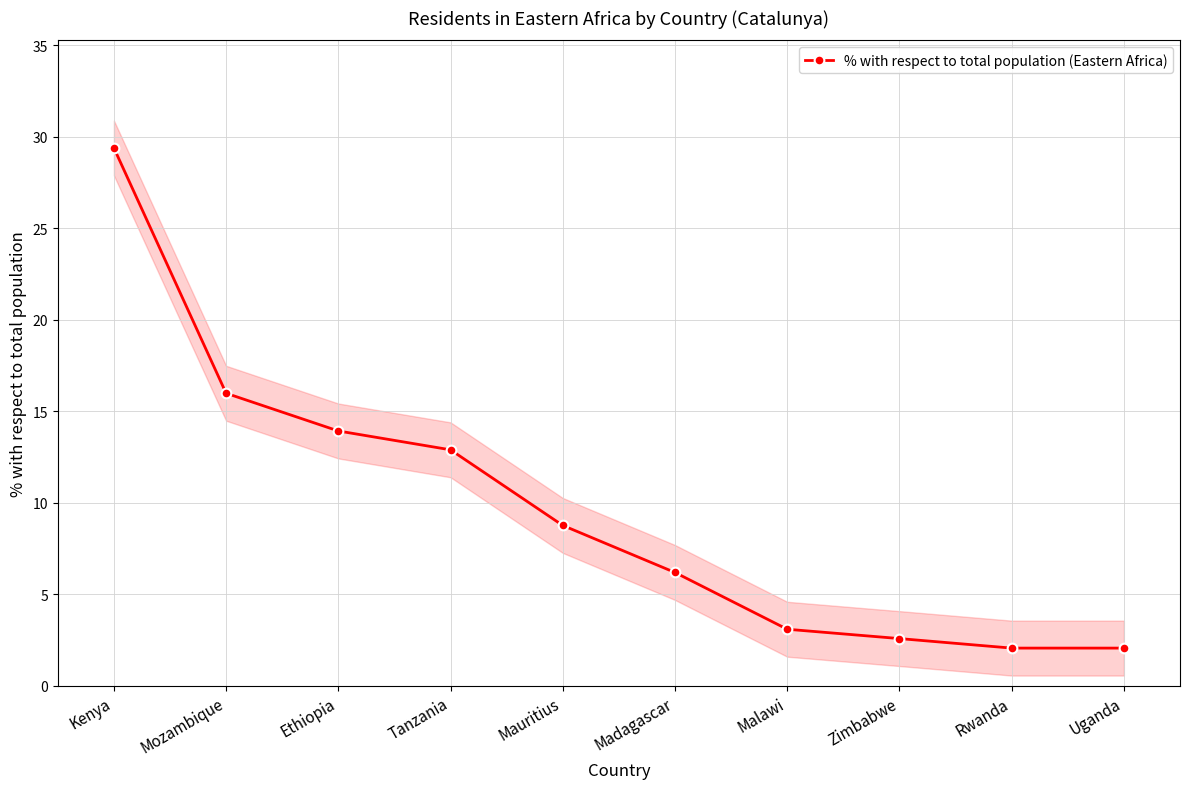

What is the difference between the maximum and minimum values?

27.3